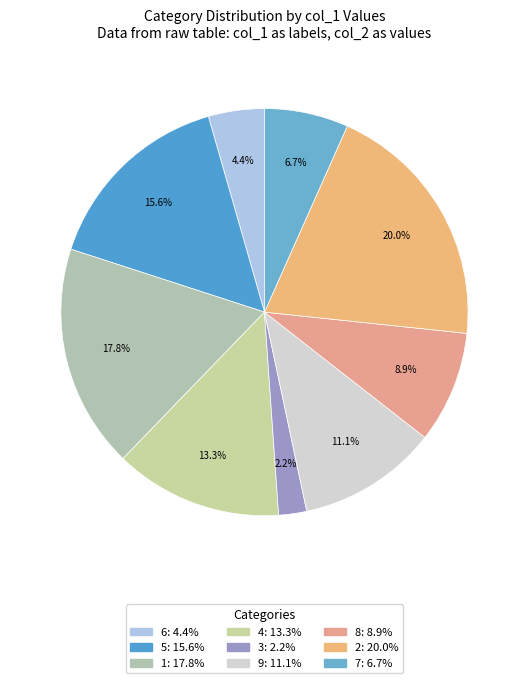

True or false: 1 accounts for 18% of the total.

True